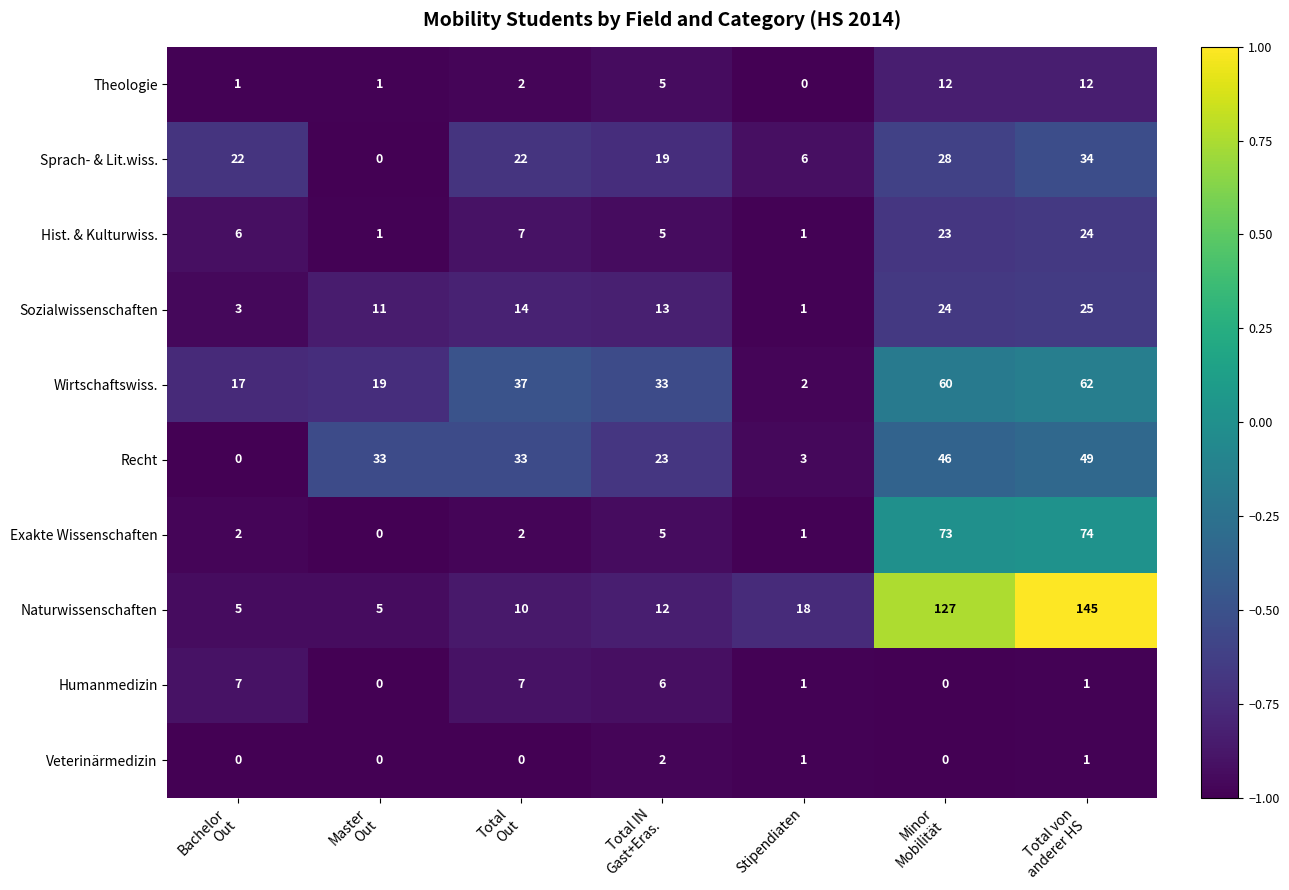

True or false: Sprach- & Lit.wiss. has a value of 6 at Stipendiaten.

True